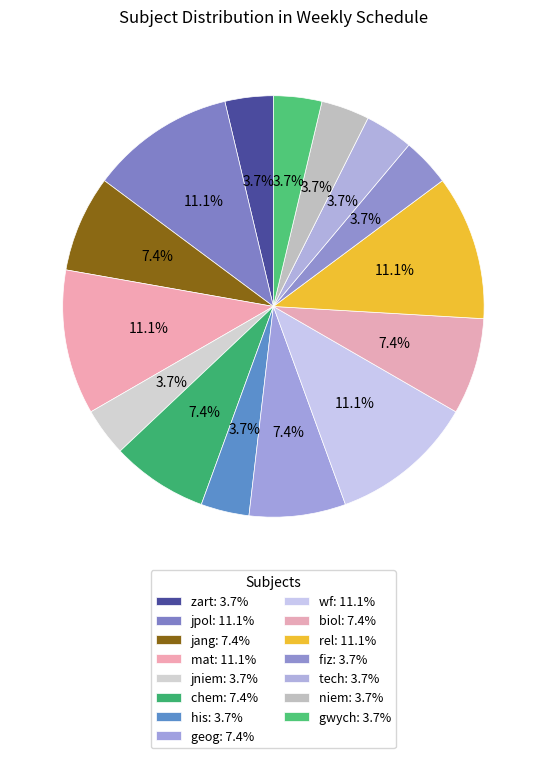

Count the number of slices in the pie.

15